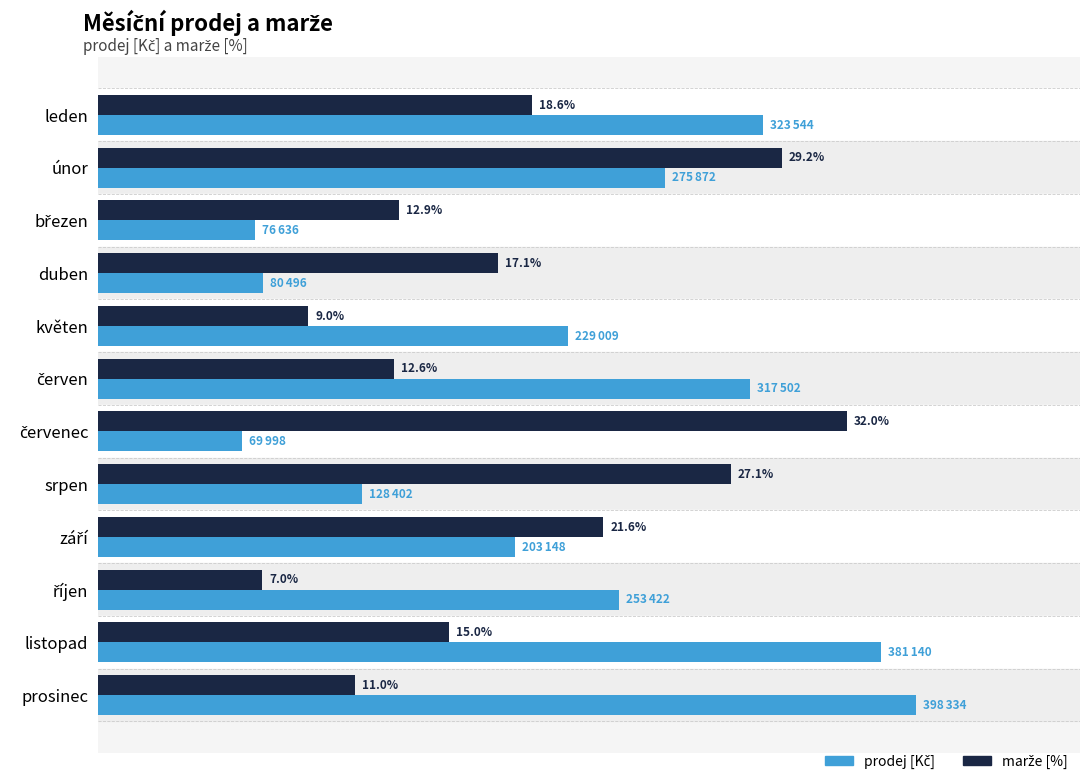

At which category is the sum across all series the highest?

únor